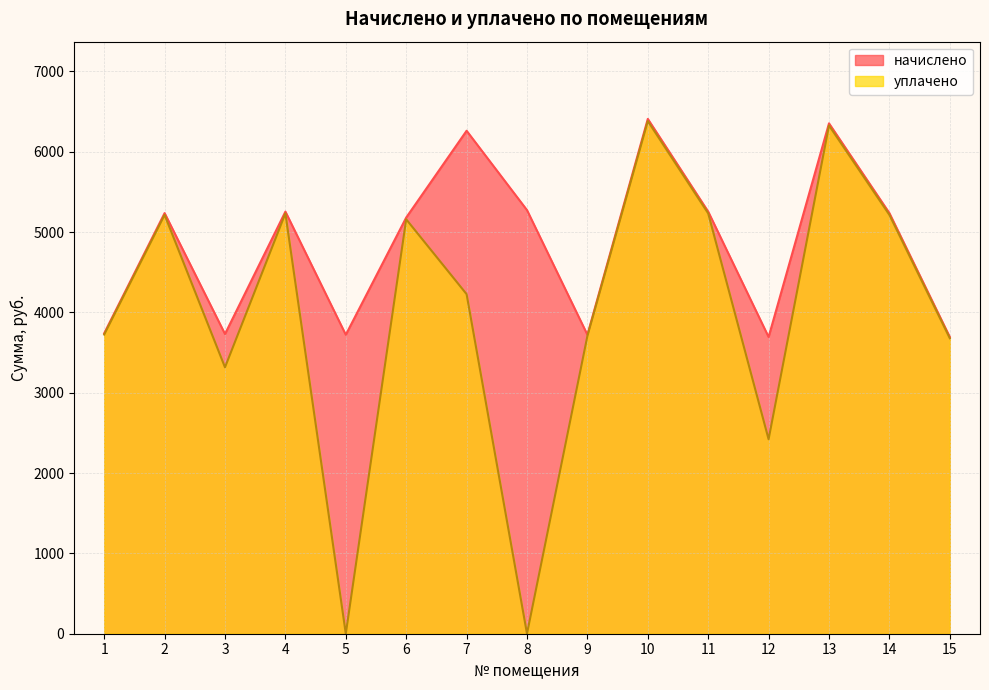

At how many categories does at least one series exceed 4445?

9